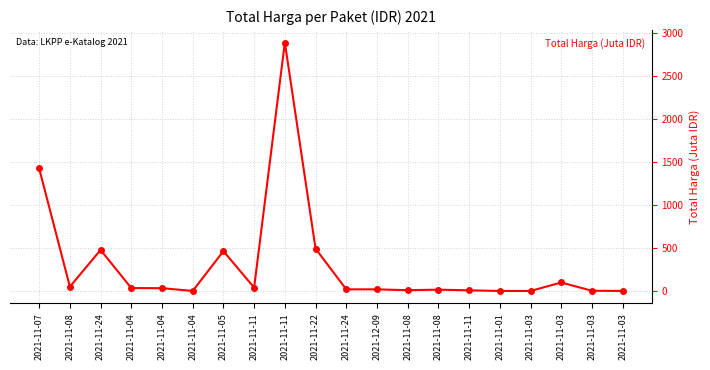

How many lines are shown in the chart?

1